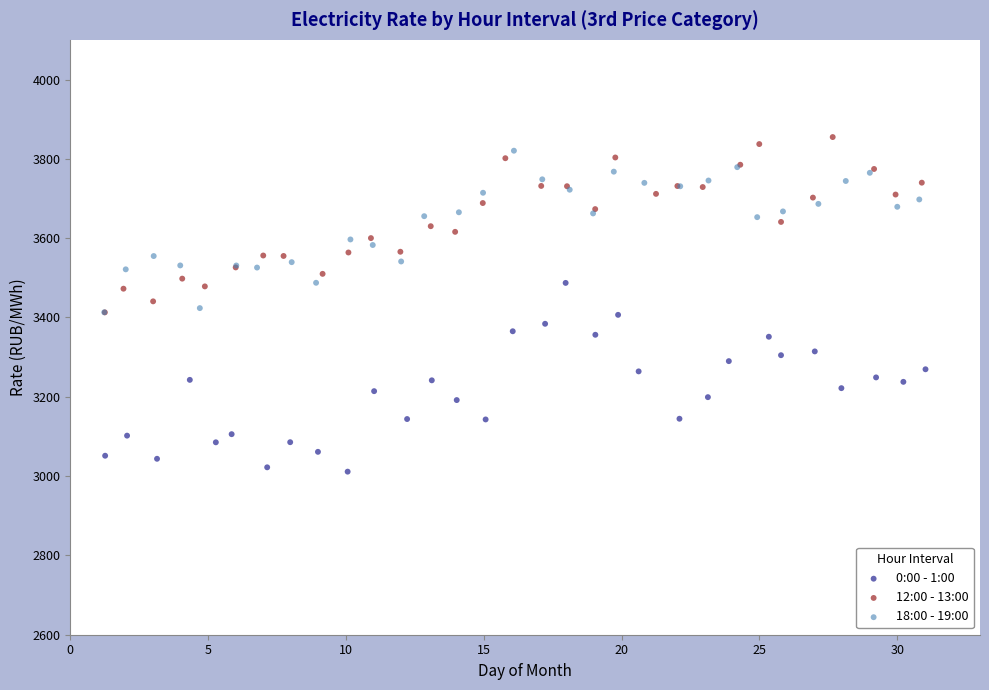

Which series reaches the maximum Y coordinate?

12:00 - 13:00